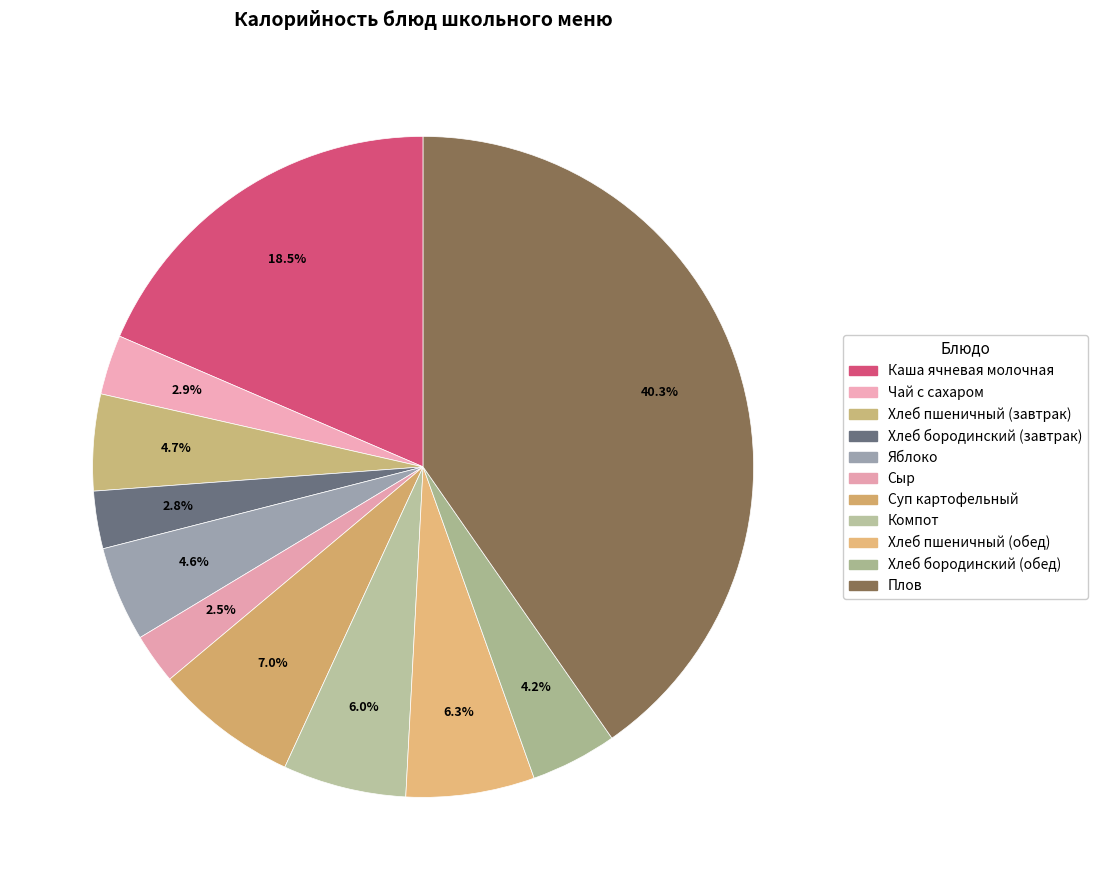

How much of the chart is everything except Хлеб пшеничный (завтрак)?

95.3%